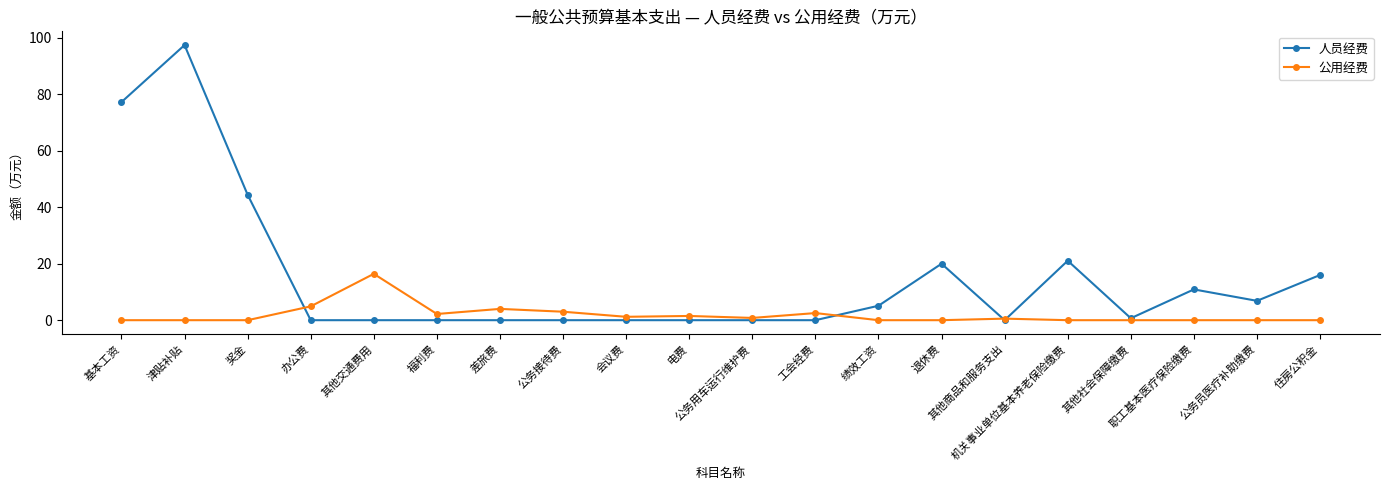

At how many categories does at least one series exceed 87?

1